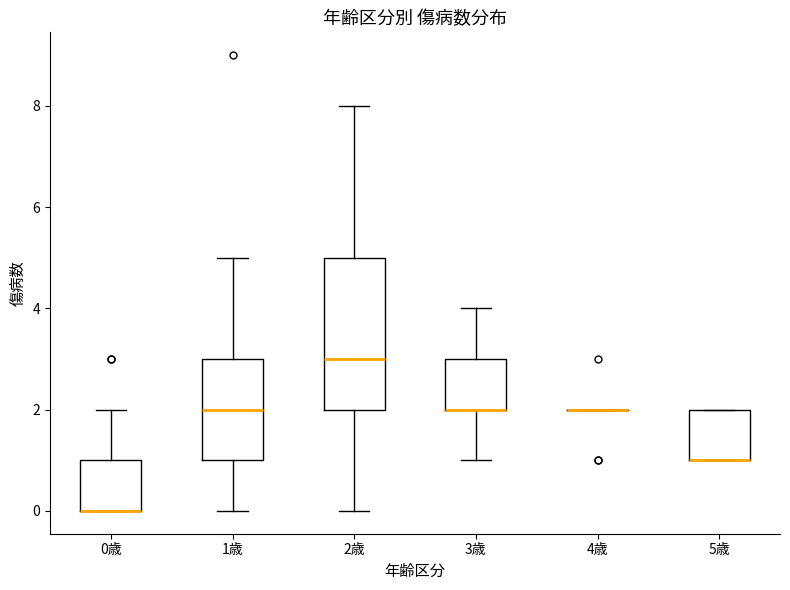

Comparing the boxes themselves (not the whiskers), which one is the tallest?

2歳